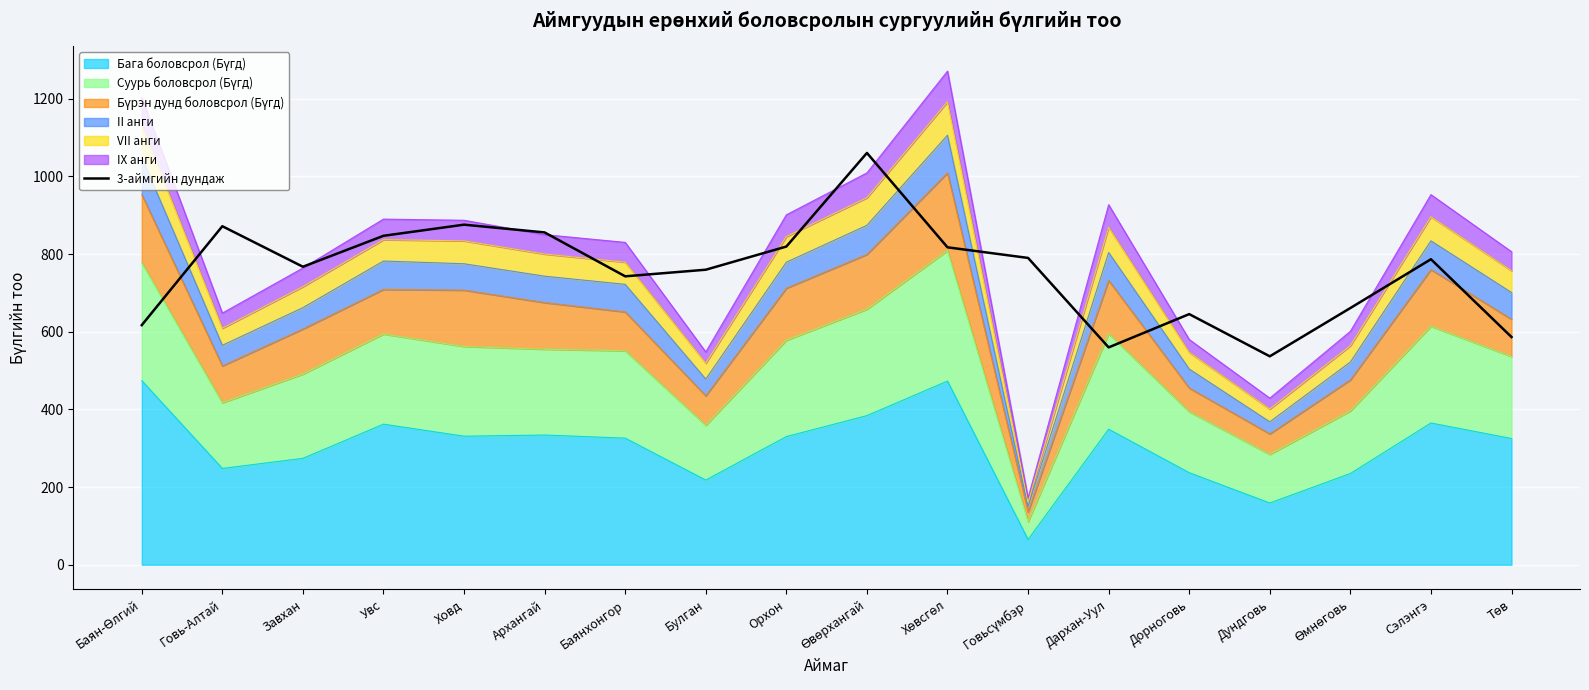

Rank the categories by value from highest to lowest.

Өвөрхангай, Ховд, Говь-Алтай, Архангай, Увс, Орхон, Хөвсгөл, Говьсүмбэр, Сэлэнгэ, Завхан, Булган, Баянхонгор, Өмнөговь, Дорноговь, Баян-Өлгий, Төв, Дархан-Уул, Дундговь